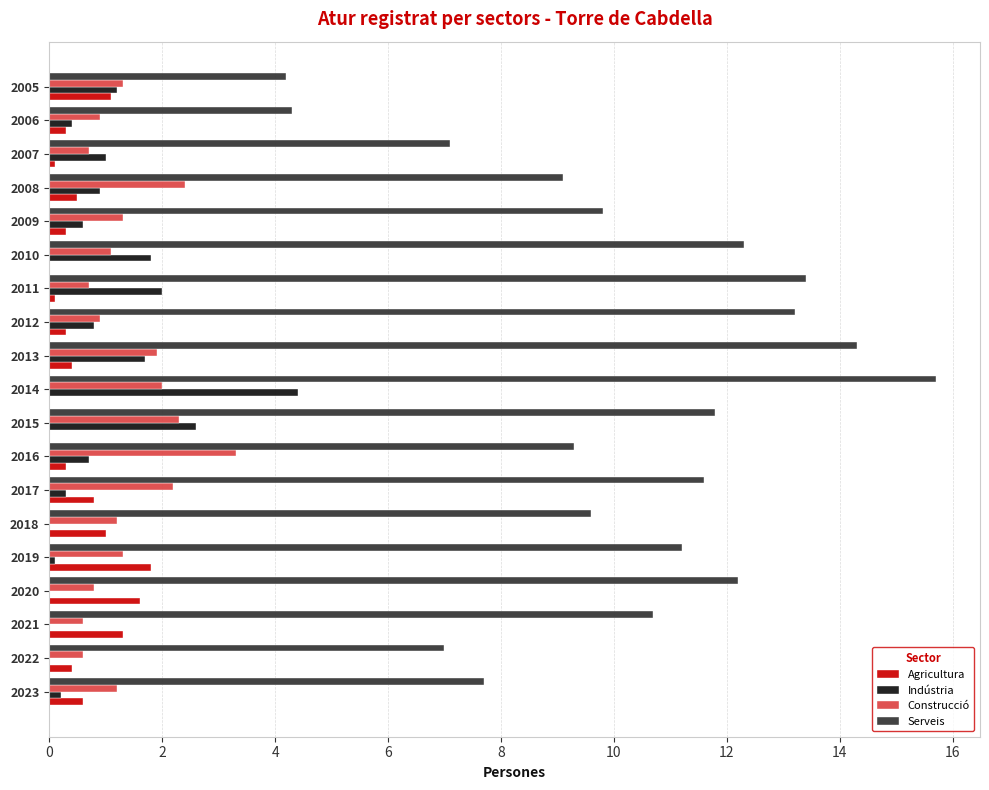

Which series has the largest range (max minus min)?

Serveis